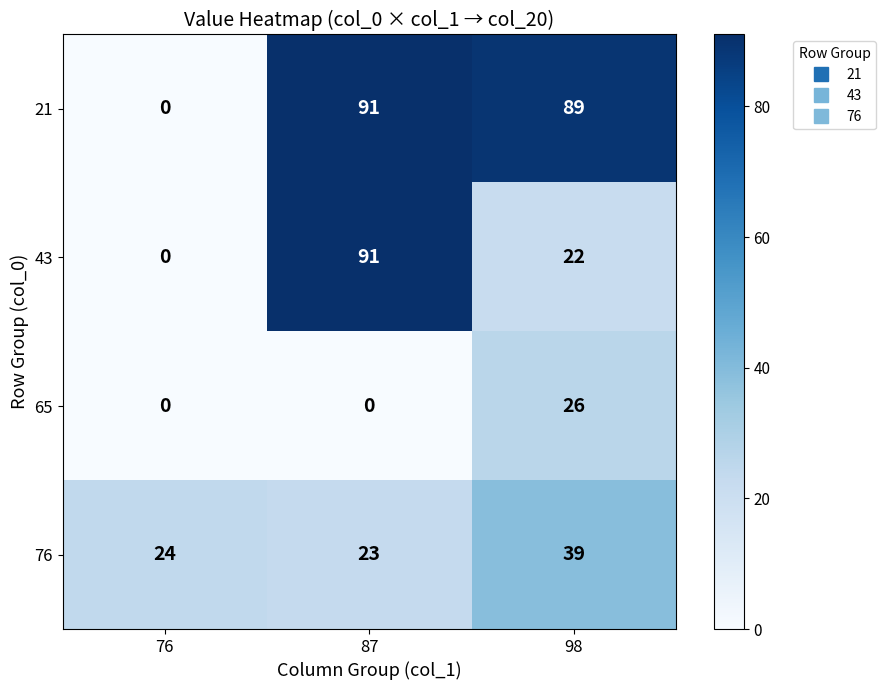

What is the difference between the highest and lowest values at 87?

91